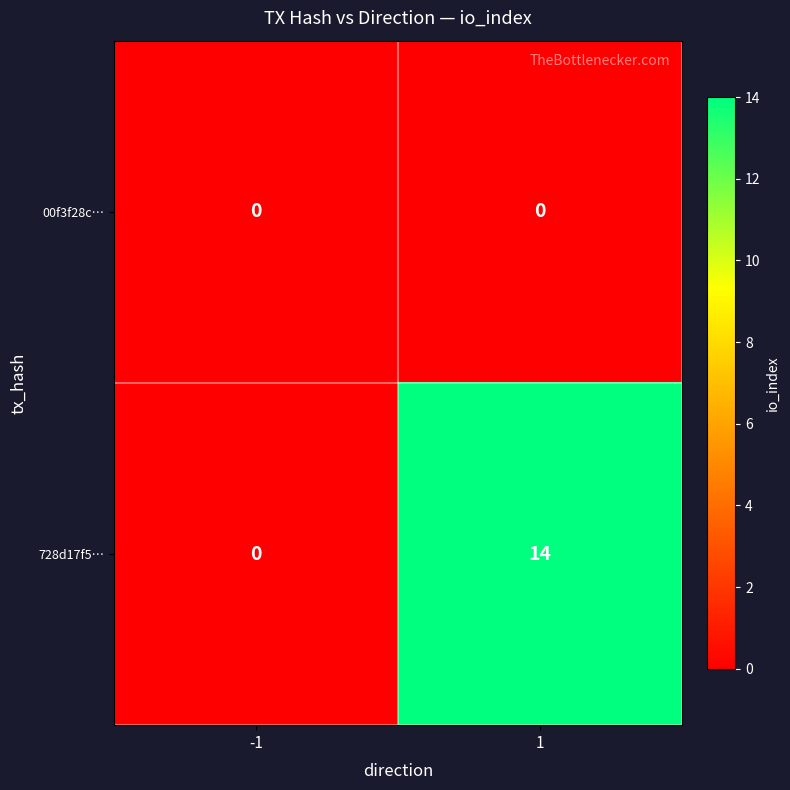

What is the spread (max minus min) of values at 1?

14